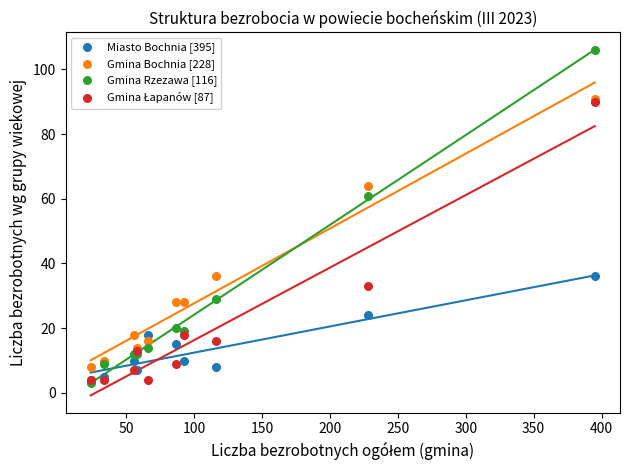

In the Gmina Rzezawa [116] series, what Y value is closest to 54?

61